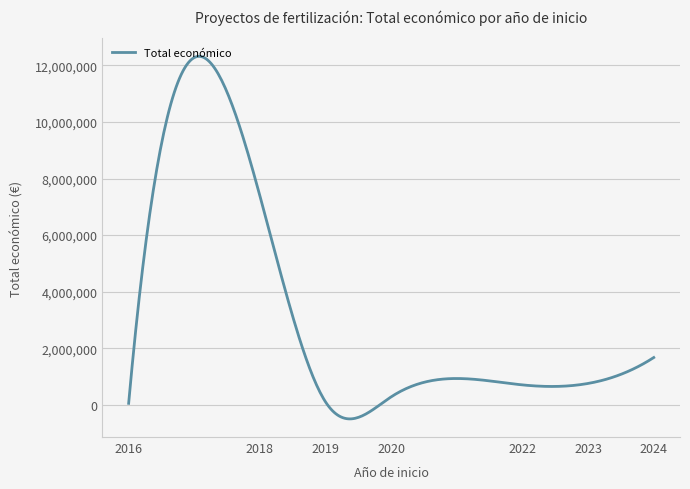

What is the minimum value shown in the chart?

-501018.0